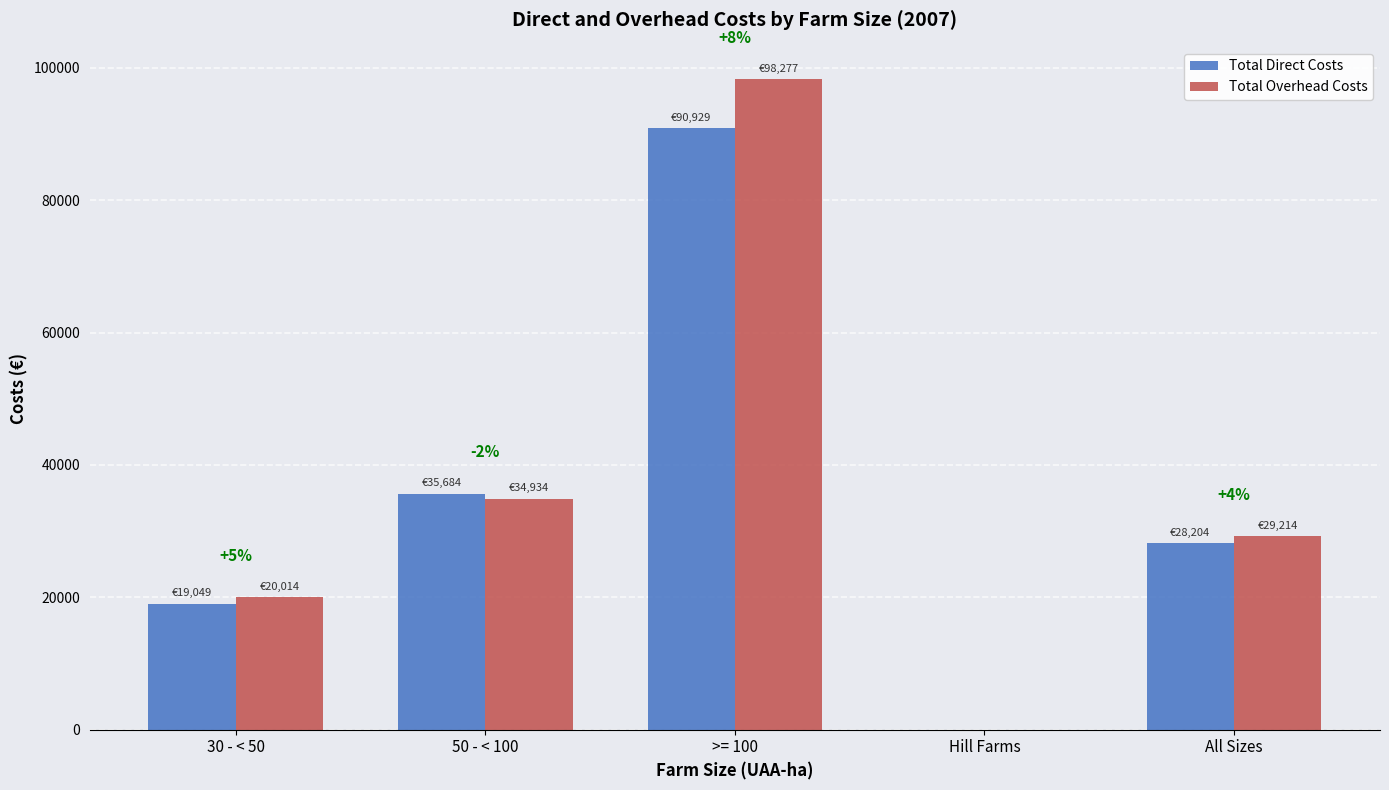

Reading left to right, what are all the values shown in this chart?

Total Direct Costs: 30 - < 50=19049	50 - < 100=35684	>= 100=90929	Hill Farms=0	All Sizes=28204
Total Overhead Costs: 30 - < 50=20014	50 - < 100=34934	>= 100=98277	Hill Farms=0	All Sizes=29214